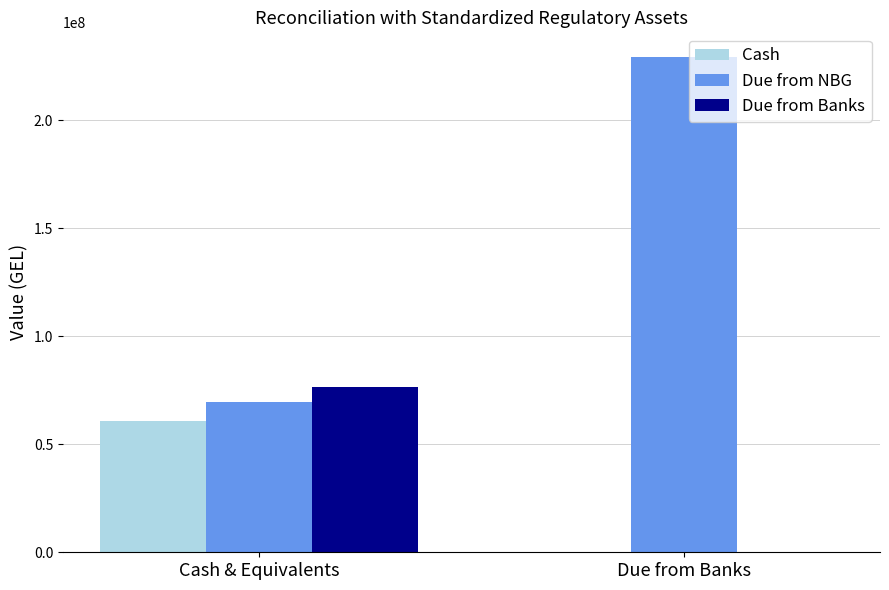

Between Cash & Equivalents and Due from Banks, which series saw the biggest shift?

Due from NBG